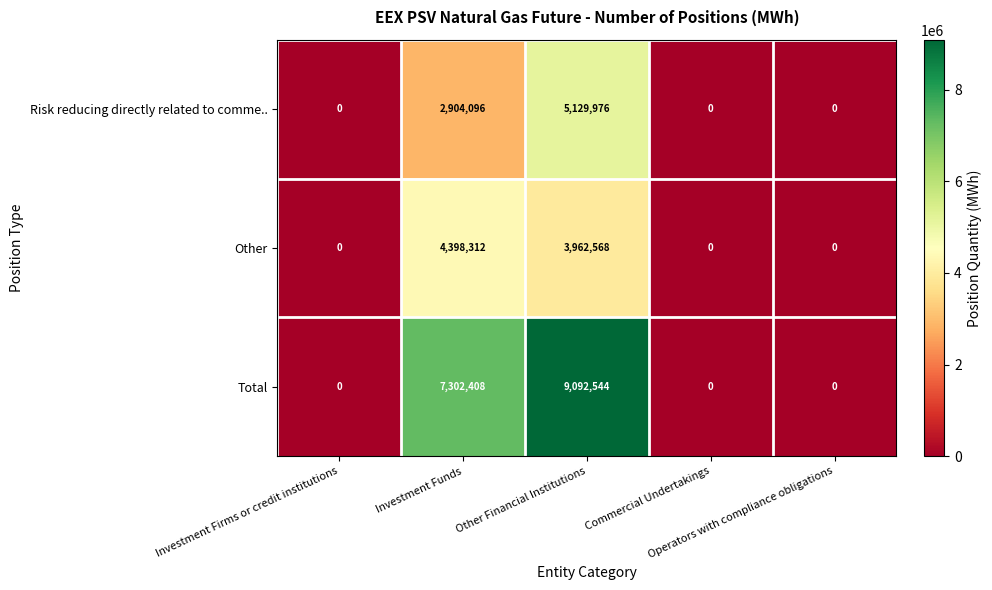

Which series has the largest total across all categories?

Total